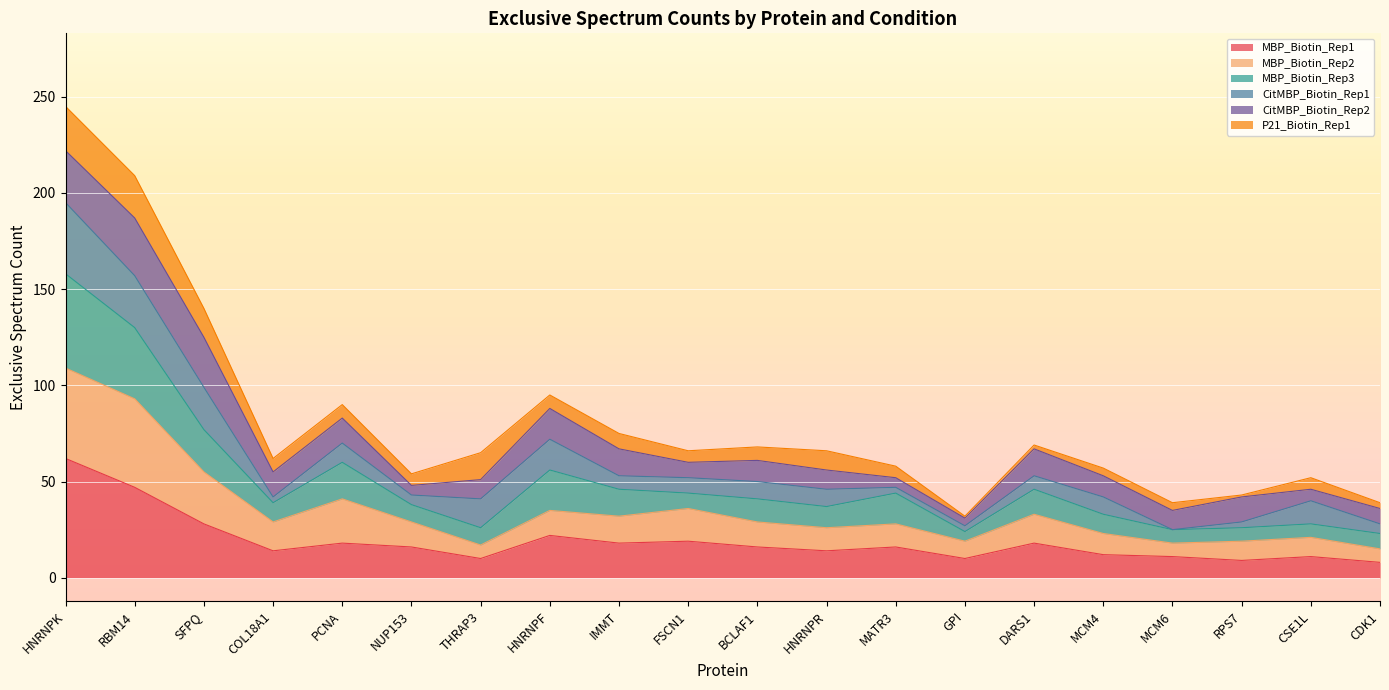

At which category does MBP_Biotin_Rep3 reach its first local valley?

COL18A1